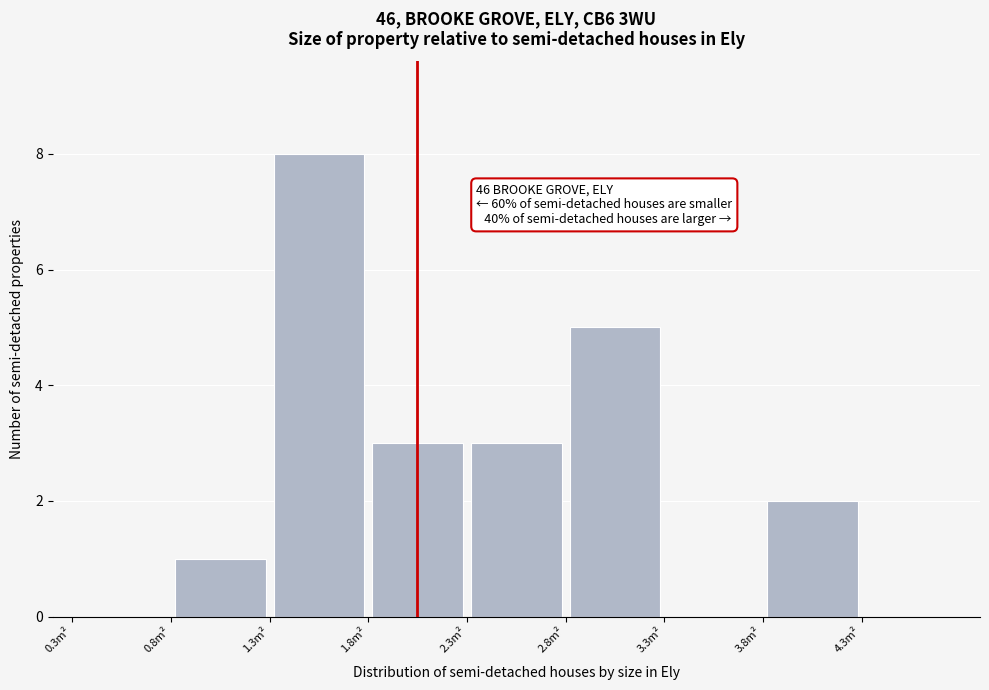

Over which range of the x-axis is the bar tallest?

1.3 to 1.8